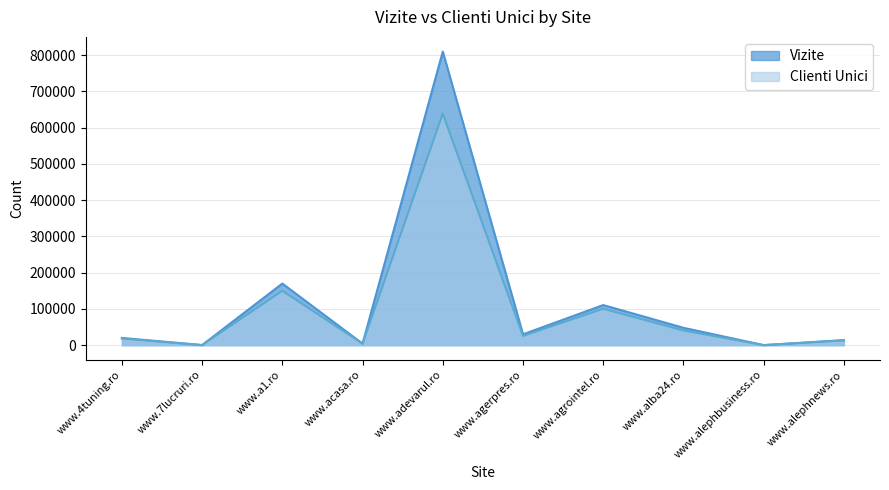

At which label does Clienti Unici reach its peak?

www.adevarul.ro